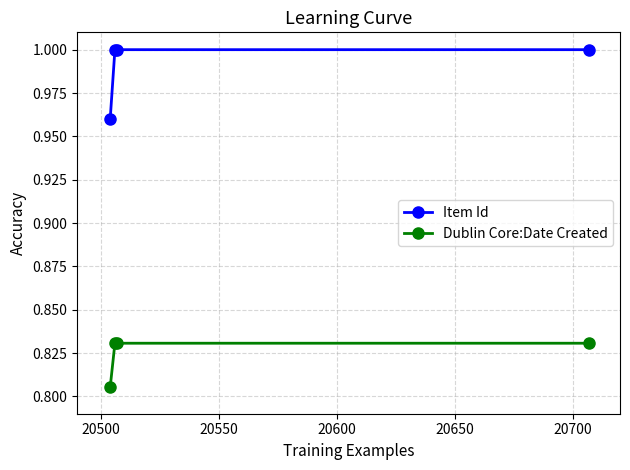

List the series in order of their overall mean, highest first.

Item Id, Dublin Core:Date Created